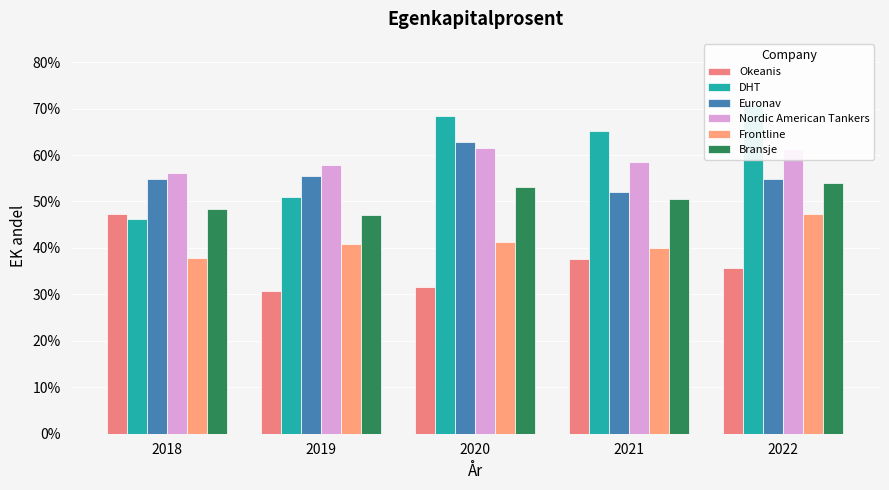

Is it true that Nordic American Tankers equals 0.6 at 2018?

True